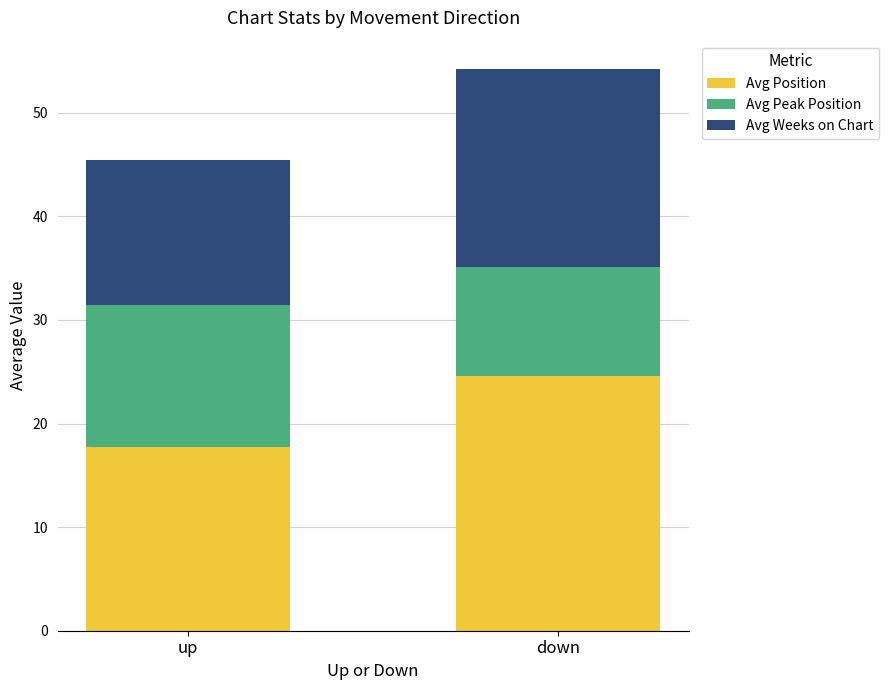

What is the difference between the Avg Position values at down and up?

6.9